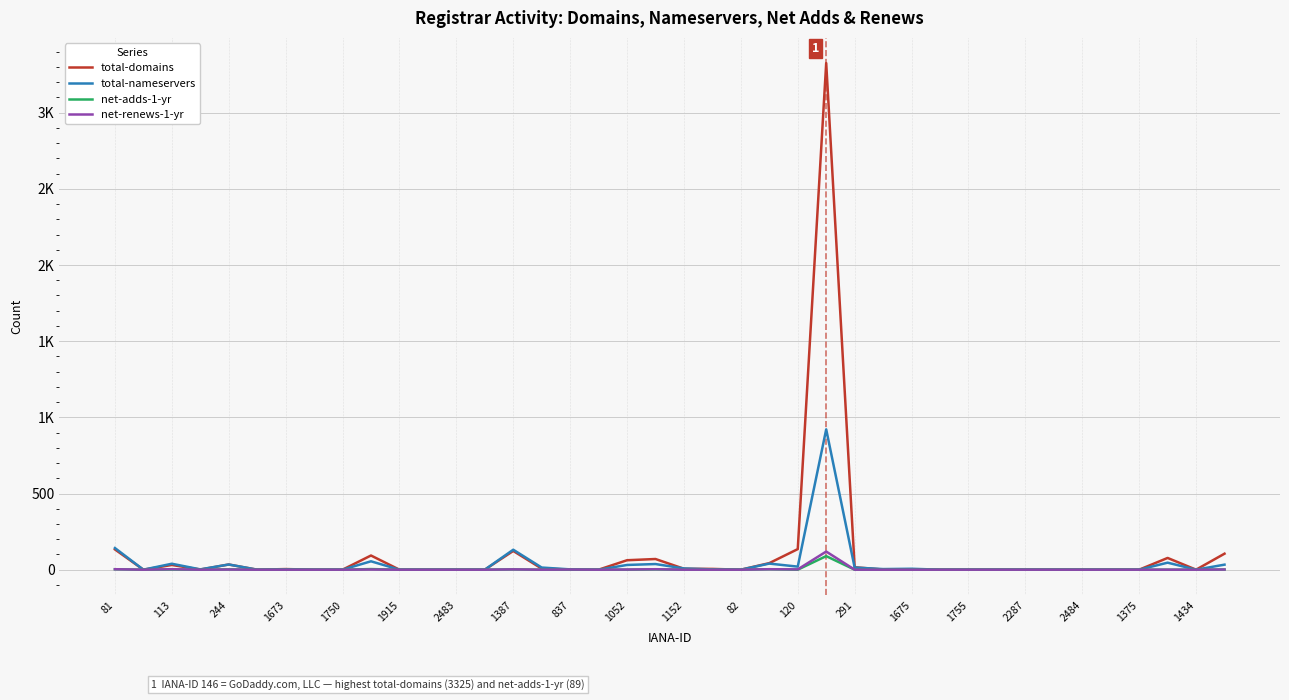

Where is net-adds-1-yr nearest to the value 44?

1052